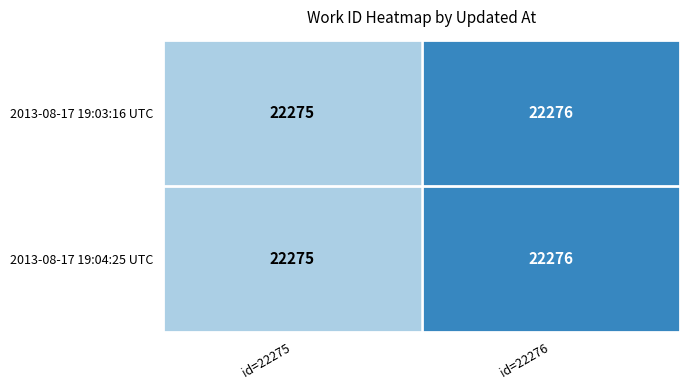

Which category has the lowest value across all series?

id=22275